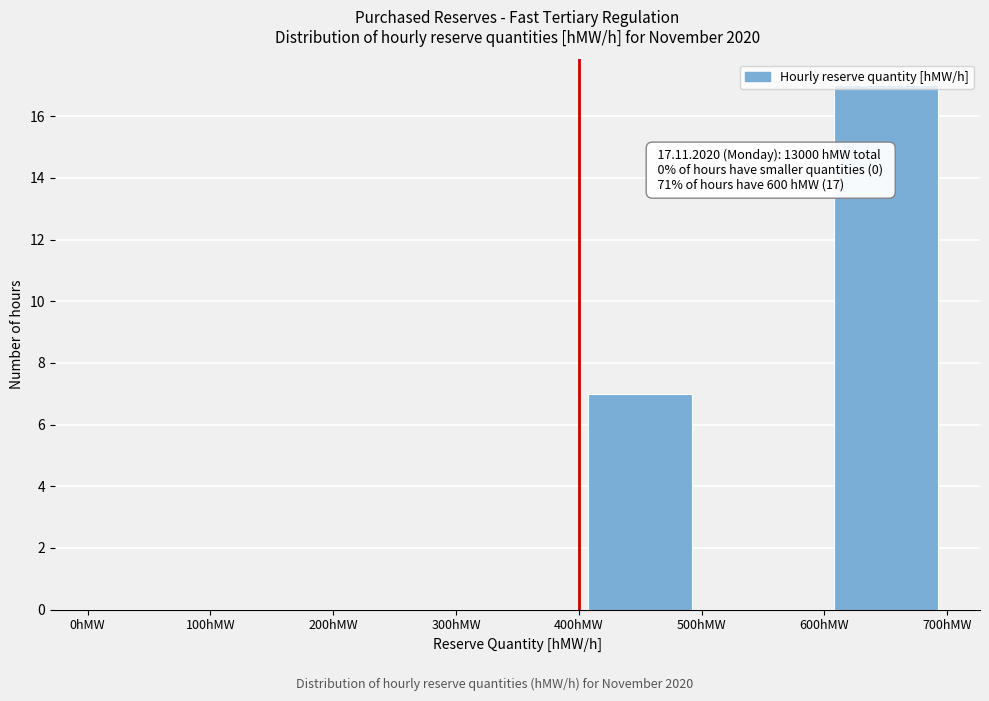

Over which range of the x-axis is the bar tallest?

600 to 700